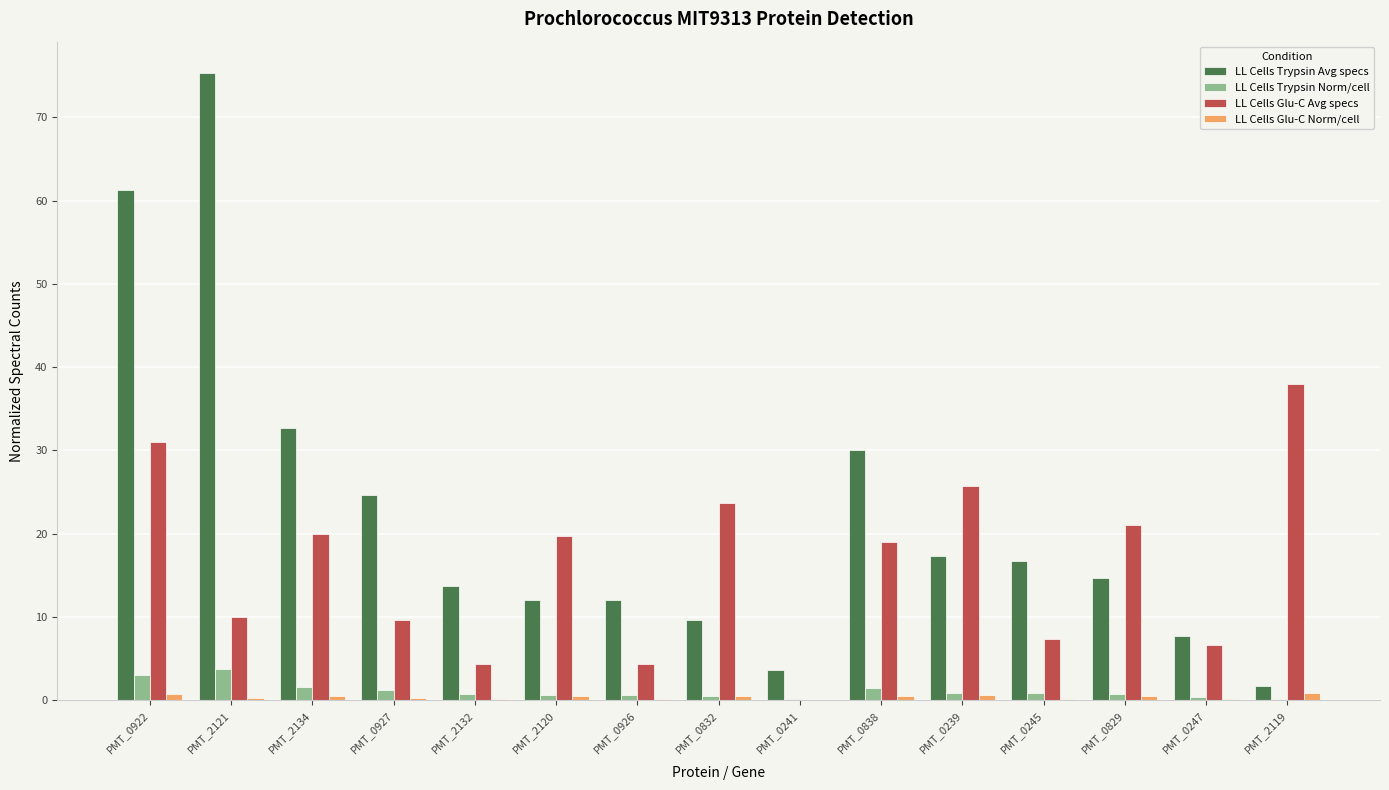

At which label does LL Cells Glu-C Avg specs reach its peak?

PMT_2119